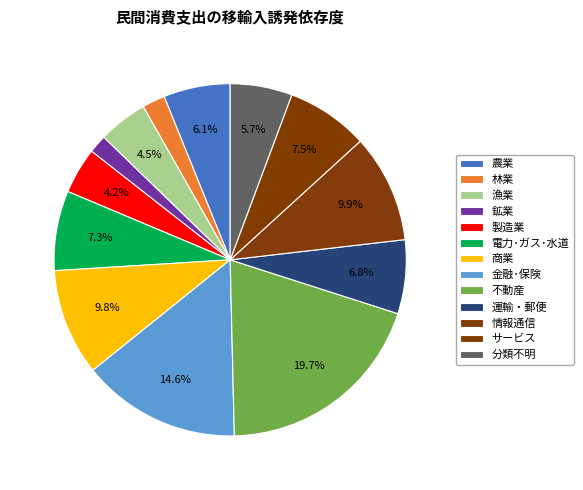

Does 林業 represent more than half of the total?

No